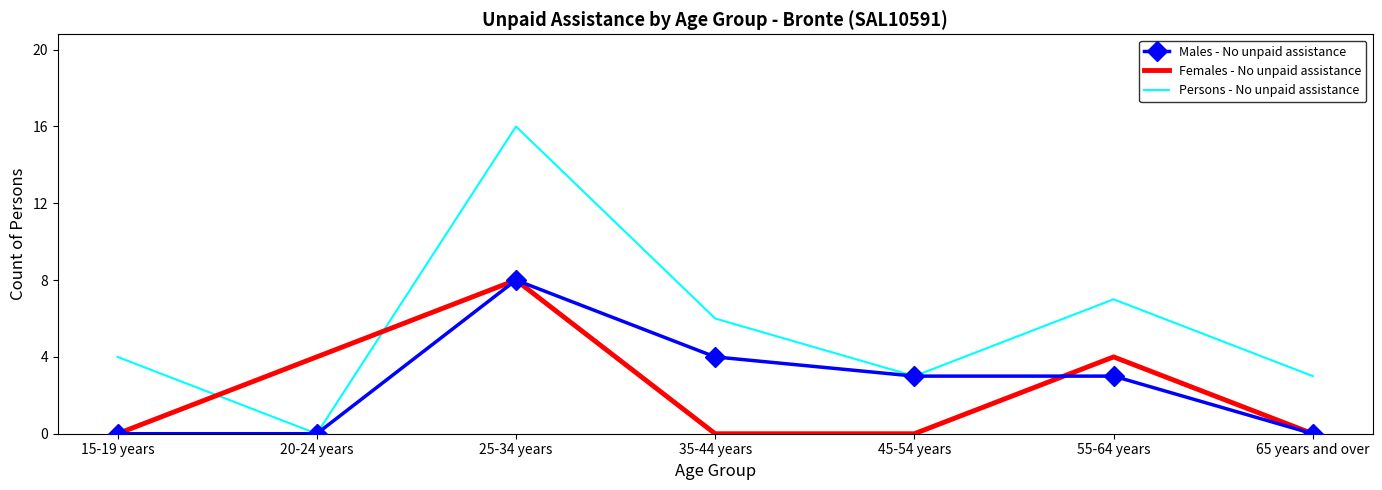

What is the greatest value displayed?

16